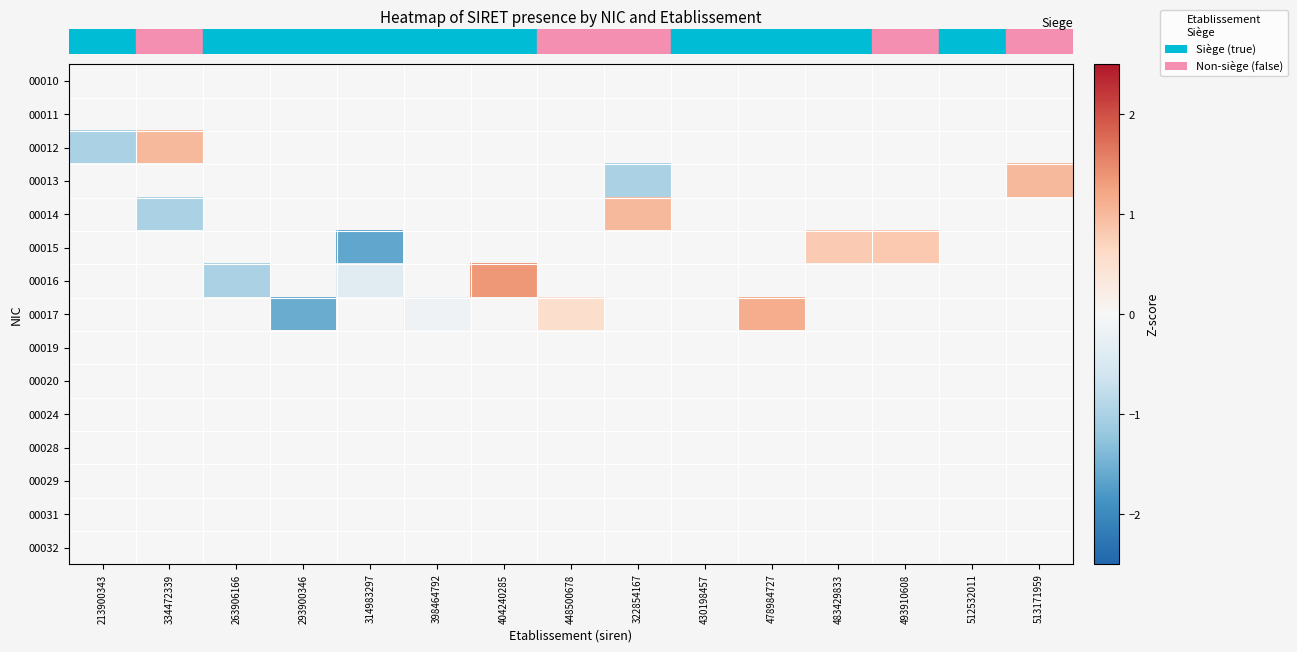

How many series are shown in this chart?

15